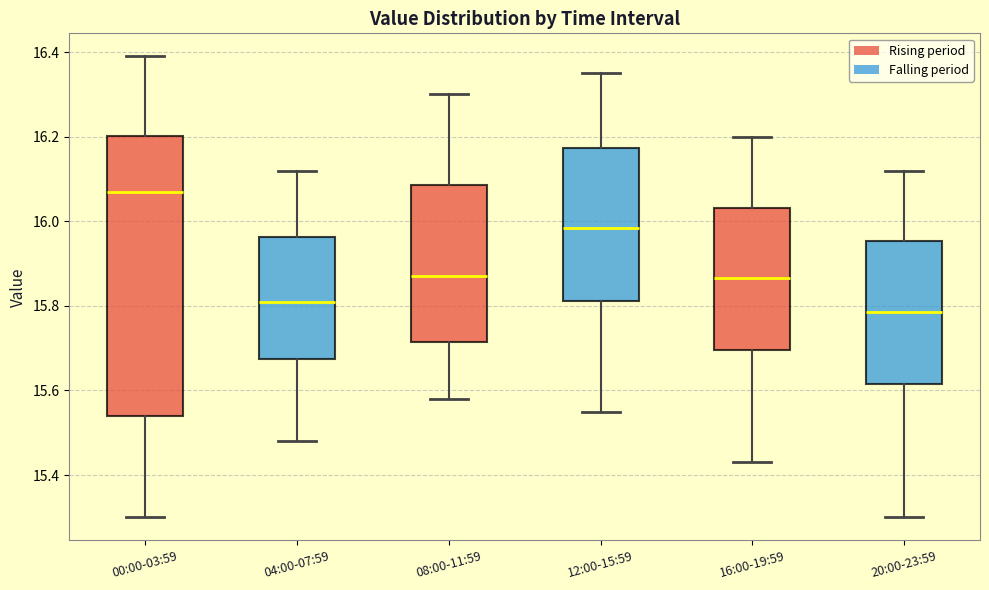

Which box is the tallest, from its lower edge to its upper edge?

00:00-03:59